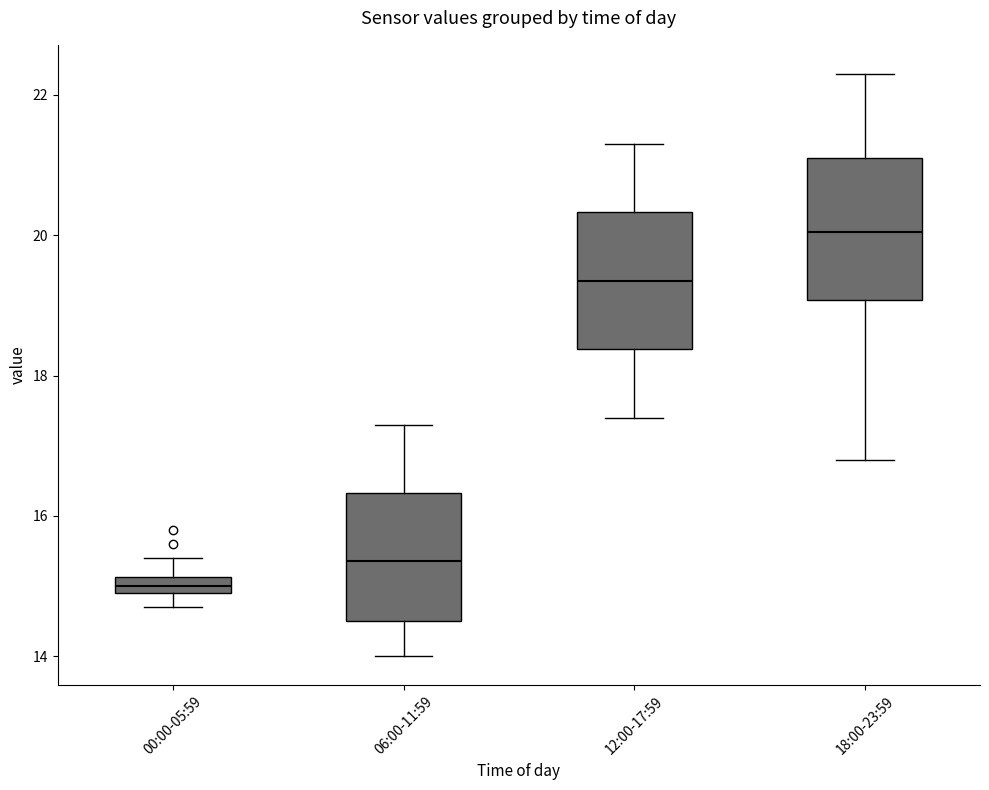

Which box has the highest median line?

18:00-23:59